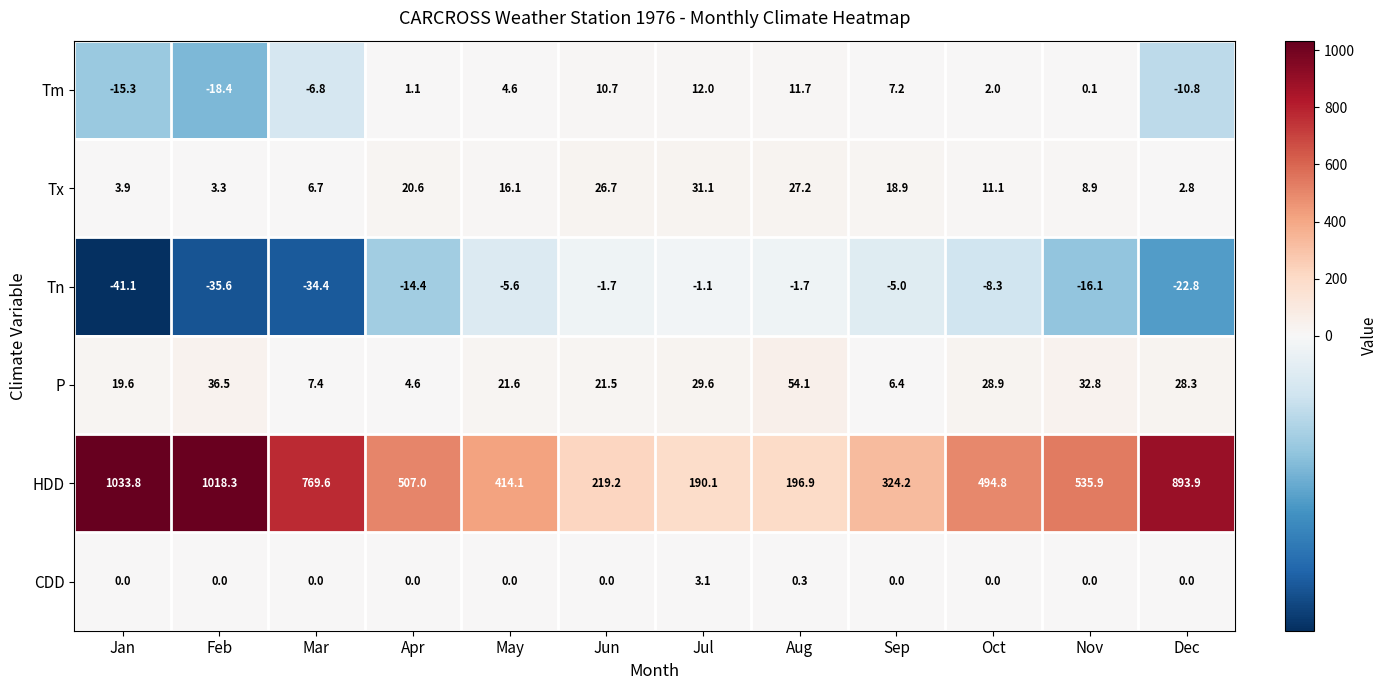

Rank the series by their maximum value, from lowest to highest.

Tn, CDD, Tm, Tx, P, HDD